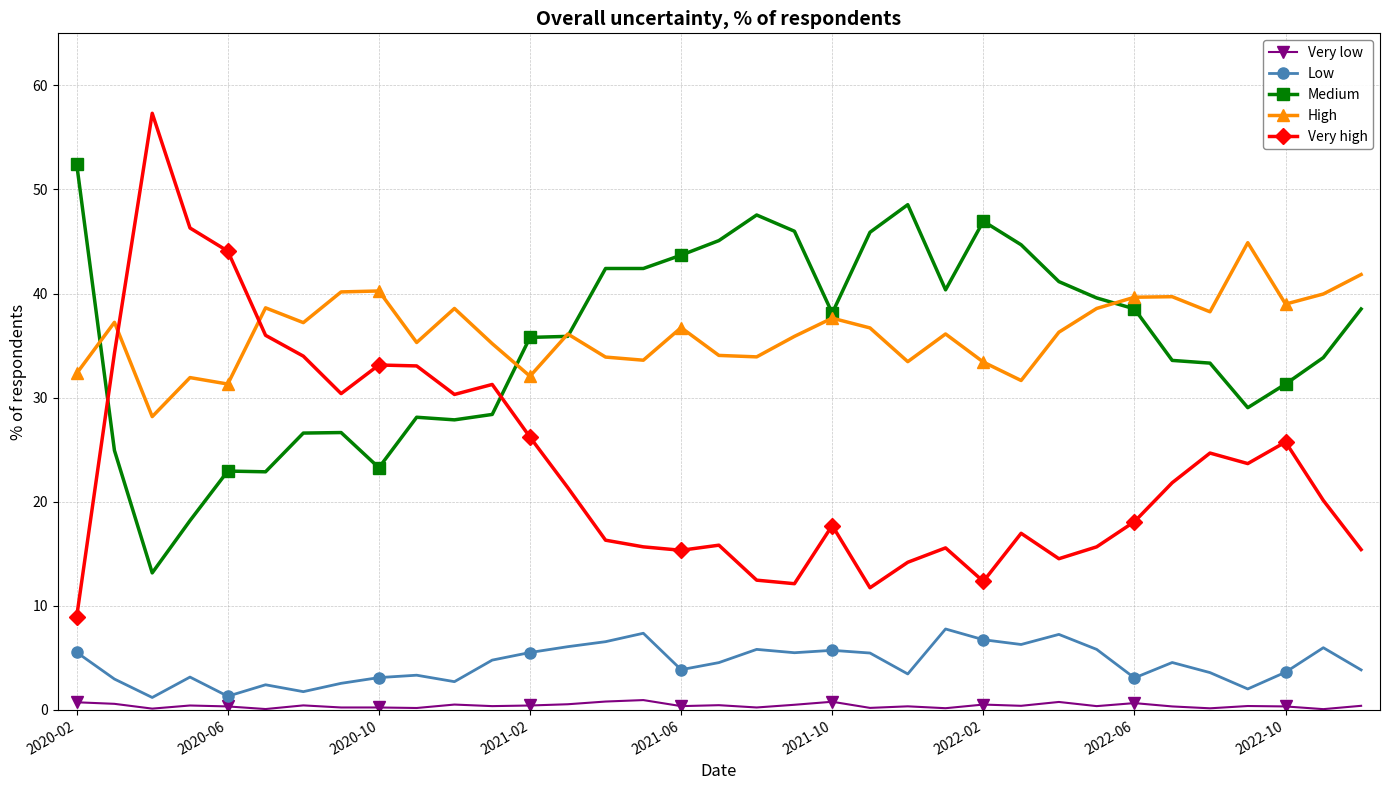

What is the average value of the Very high series?

23.5